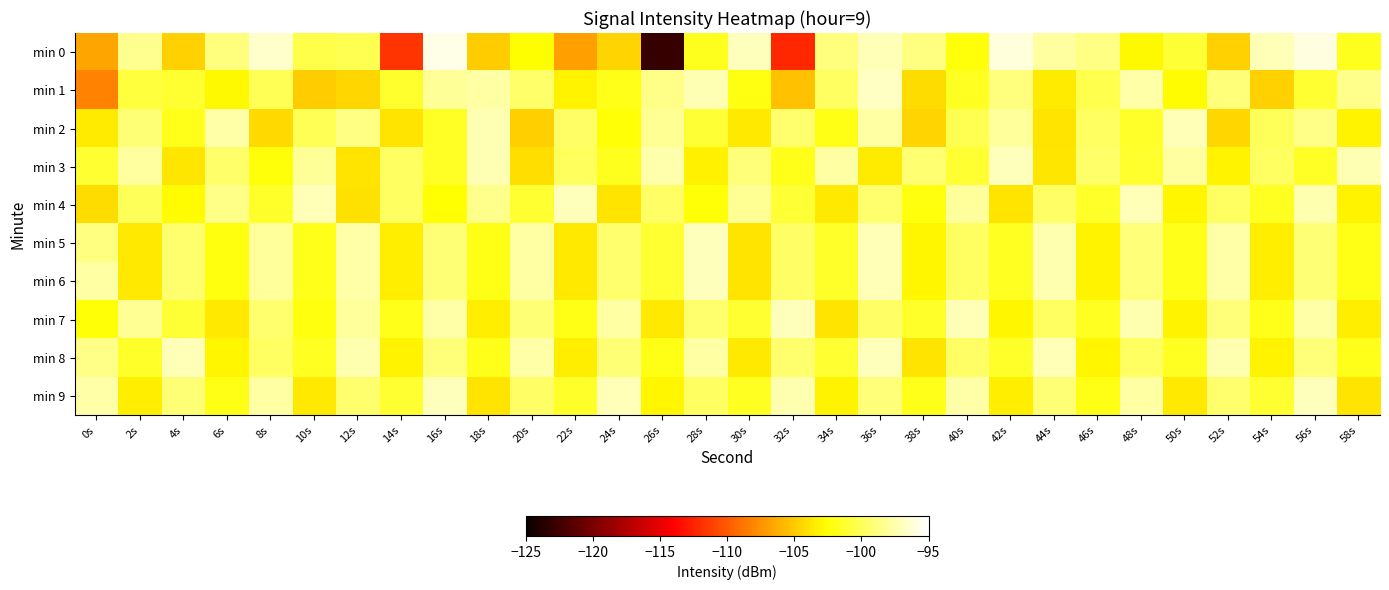

List the series in order of their peak value, lowest first.

min 2, min 3, min 4, min 5, min 6, min 7, min 8, min 9, min 1, min 0